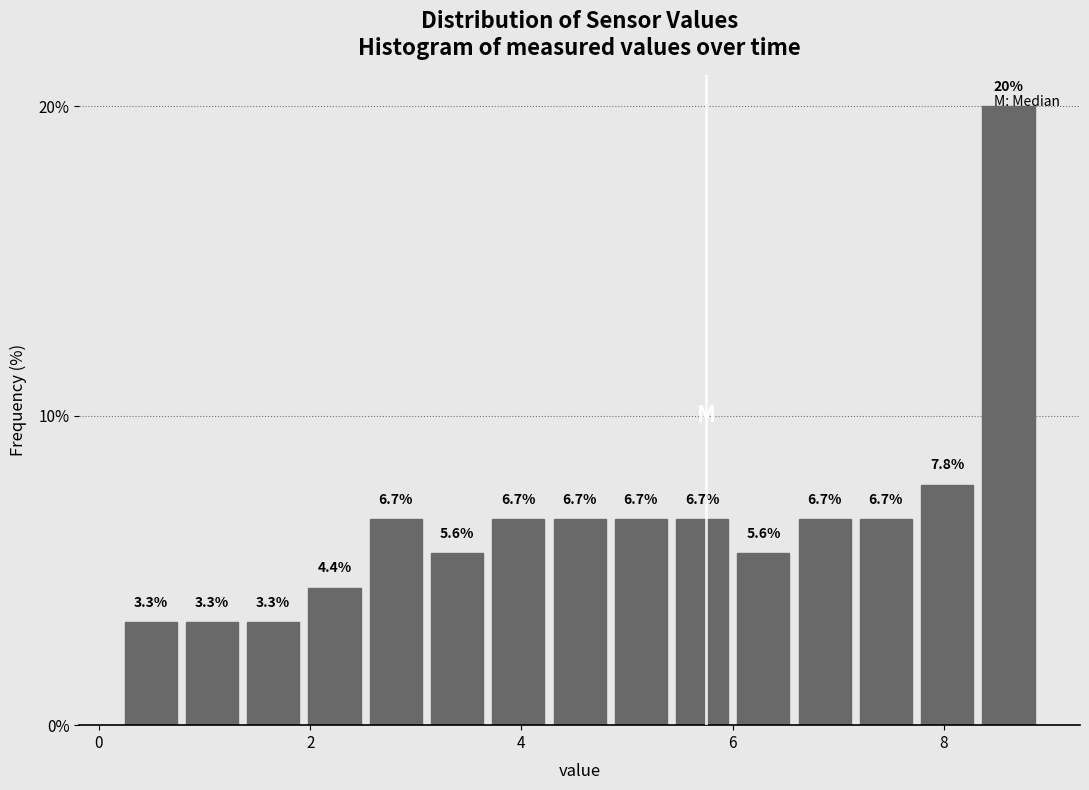

Read against the x-axis, roughly where is the centre of the tallest bar?

8.6